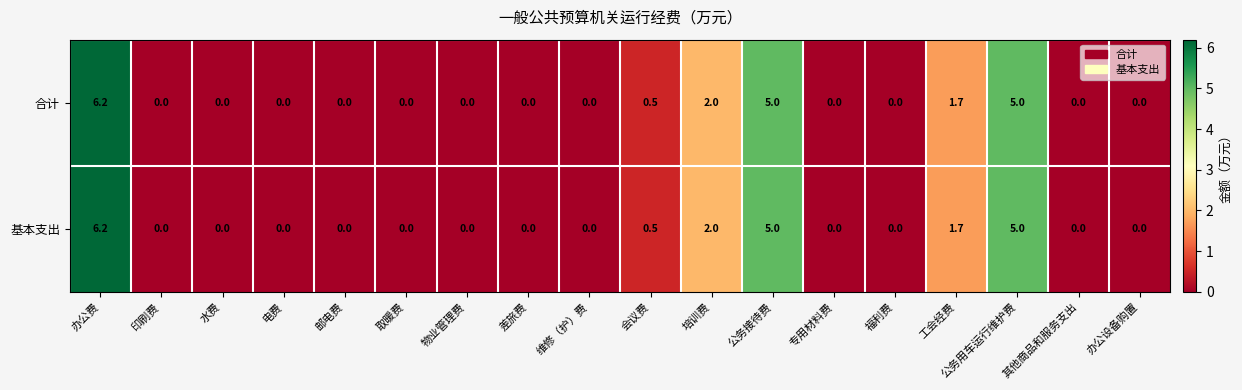

The value of 合计 at 会议费 is 0.5. True or false?

True